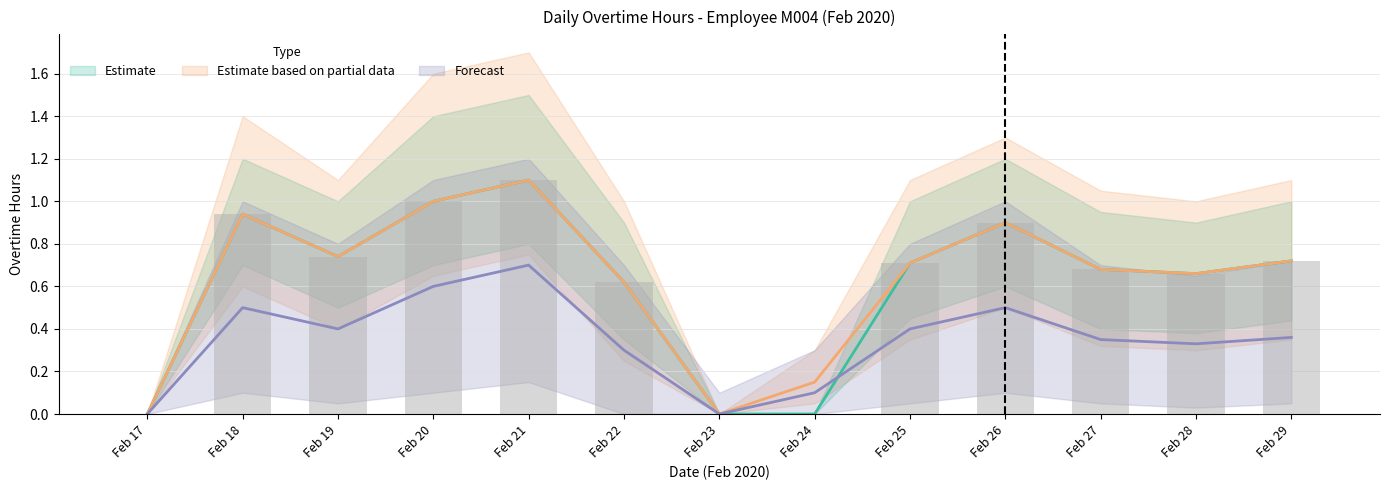

Reading left to right, what are all the values shown in this chart?

Estimate: 0.0	0.9	0.7	1.0	1.1	0.6	0.0	0.0	0.7	0.9	0.7	0.7	0.7
Estimate based on partial data: 0.0	0.9	0.7	1.0	1.1	0.6	0.0	0.1	0.7	0.9	0.7	0.7	0.7
Forecast: 0.0	0.5	0.4	0.6	0.7	0.3	0.0	0.1	0.4	0.5	0.3	0.3	0.4